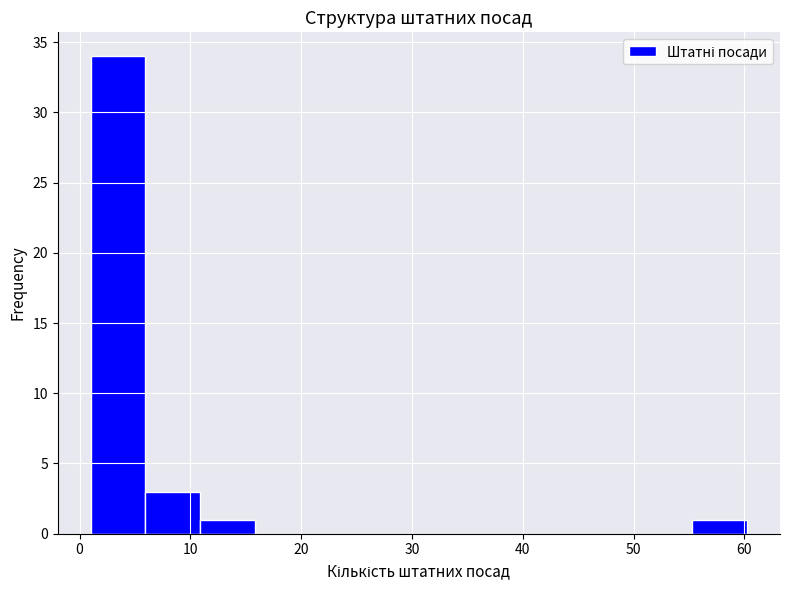

Reading left to right, list every bar in this chart as the range it spans on the x-axis followed by its height. Neither the bar edges nor the heights are printed on the chart, so give them approximately, as read against the axes.

1 to 6: 34
6 to 11: 3
11 to 16: 1
16 to 21: 0
21 to 26: 0
26 to 31: 0
31 to 36: 0
36 to 41: 0
41 to 45: 0
45 to 50: 0
50 to 55: 0
55 to 60: 1